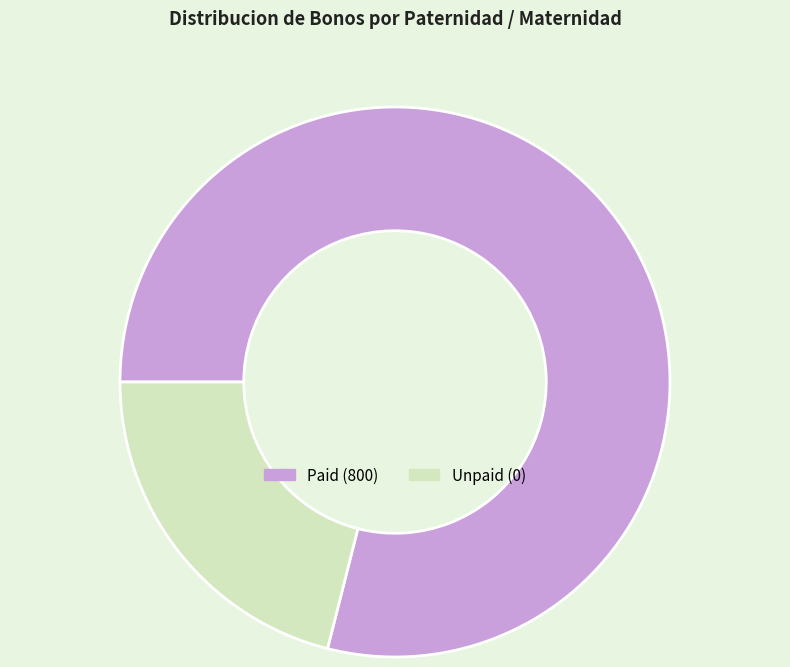

Do Paid (800) and Unpaid (0) together represent more than half of the pie?

Yes